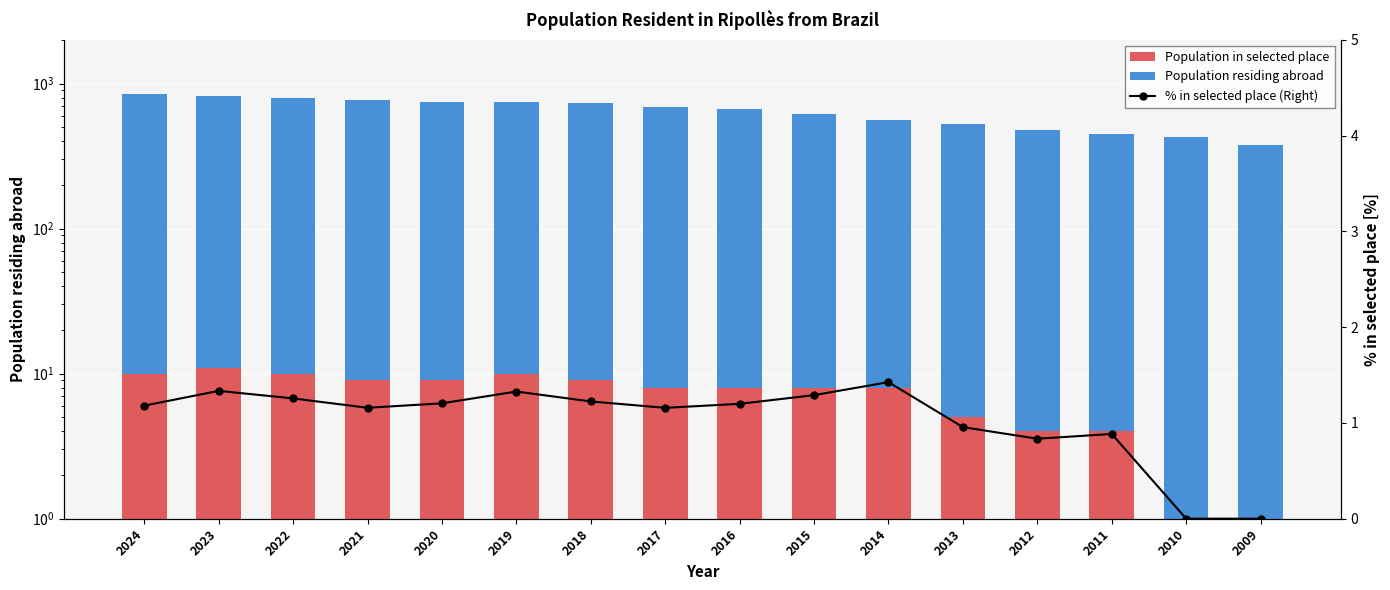

What is the difference between the highest and lowest values at 2019?

741.7